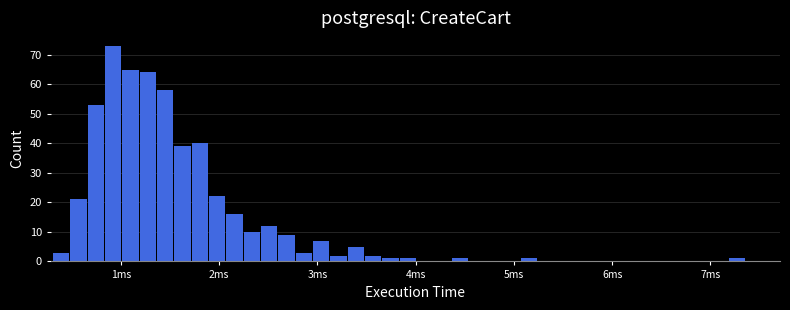

Read against the x-axis, roughly where is the centre of the tallest bar?

0.9